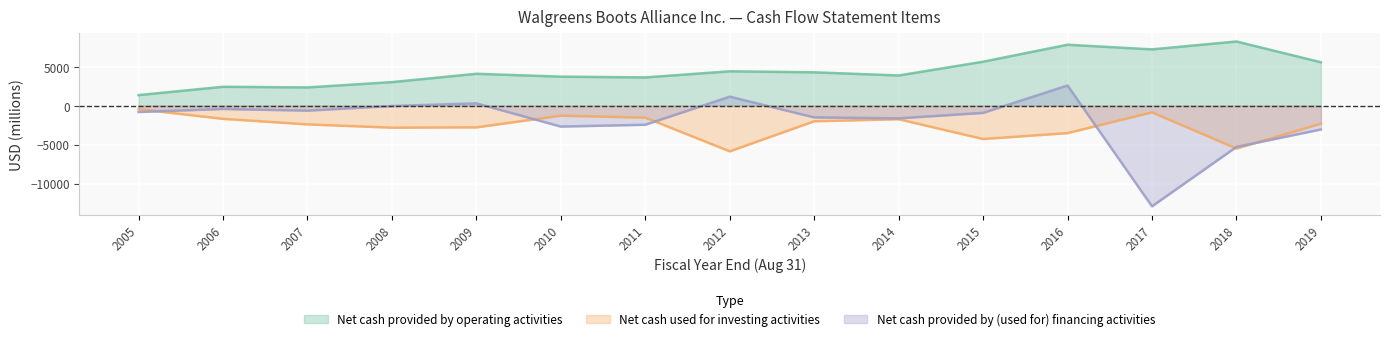

What is the difference between the maximum and minimum values in the Net cash provided by operating activities series?

6894